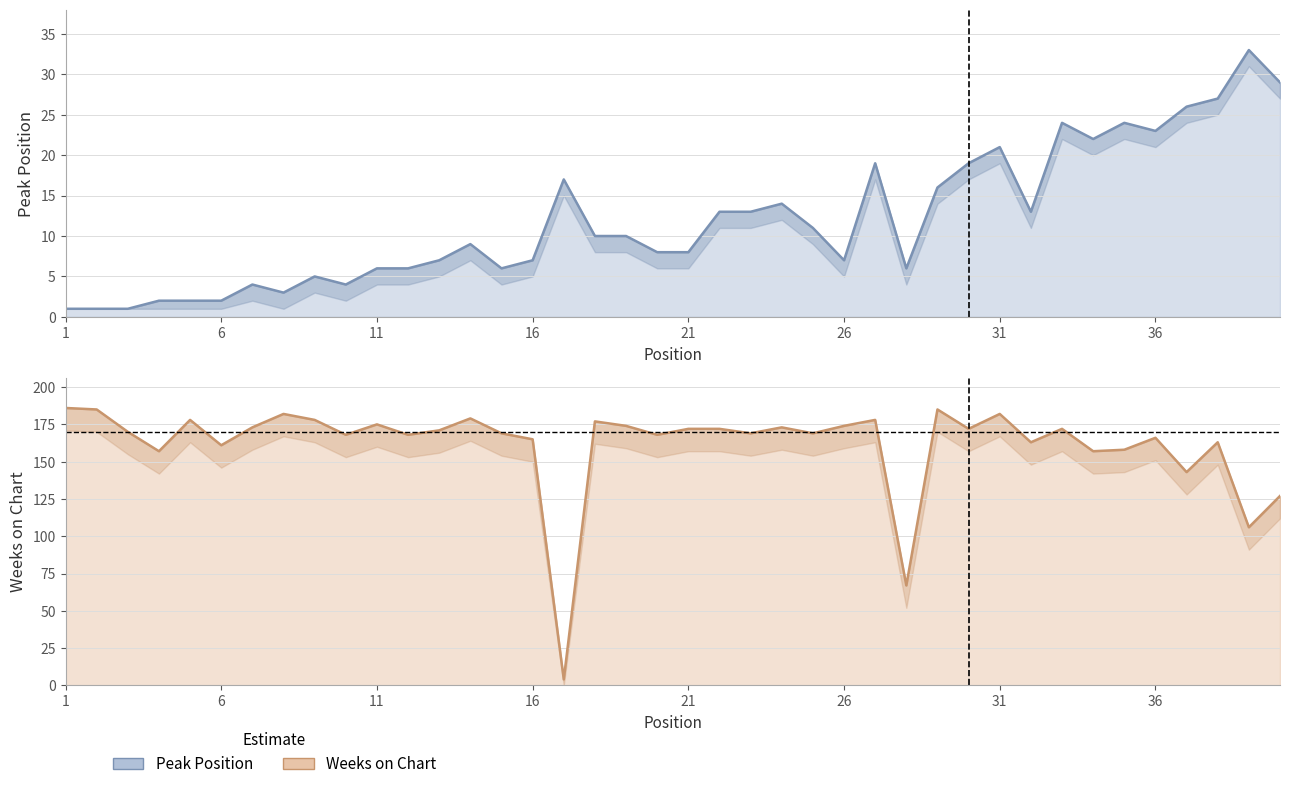

True or false: Weeks on Chart and Peak Position intersect in this chart.

True